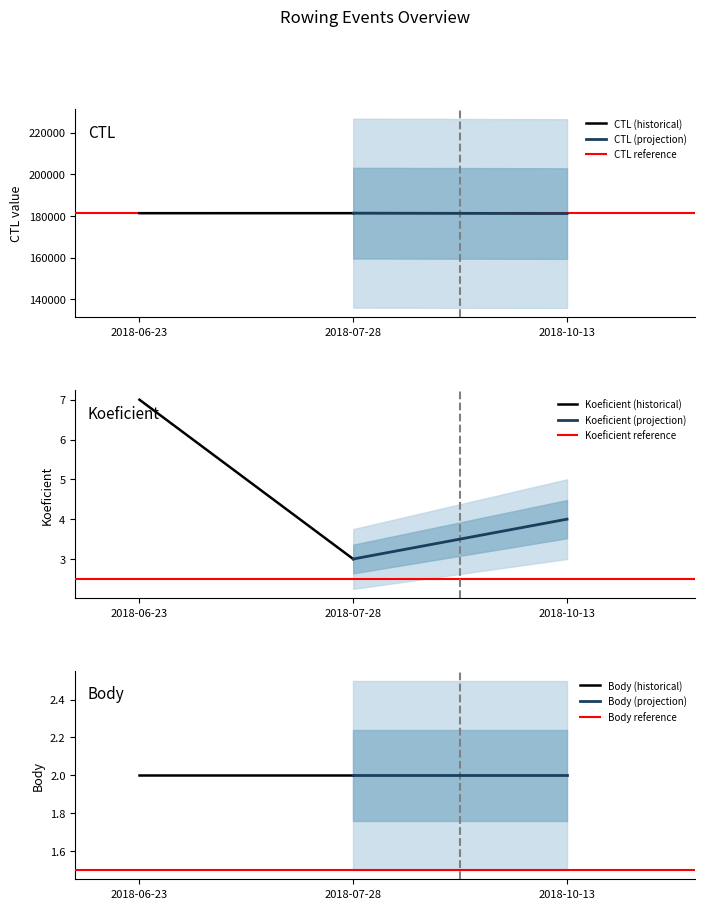

What position from the right is 2018-06-23?

3